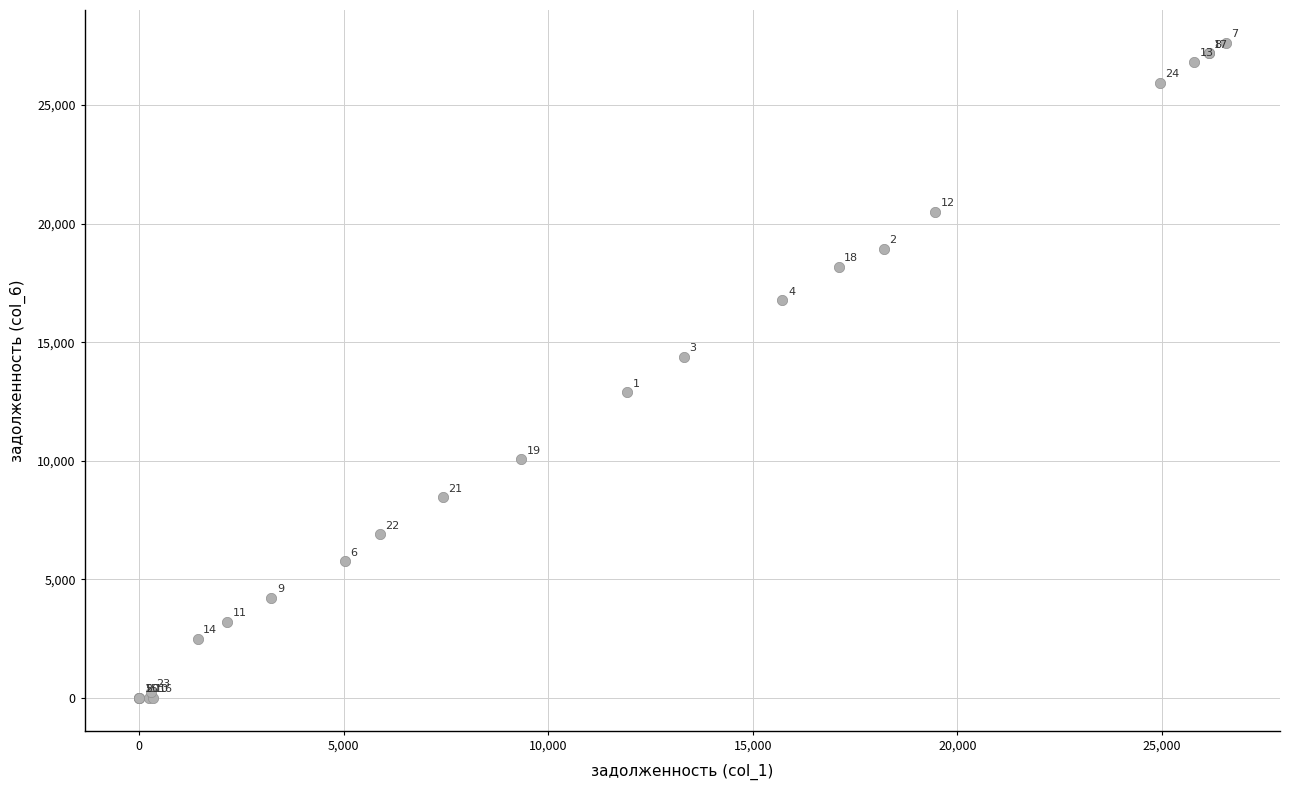

What Y value in the scatter plot is closest to 13814?

14380.3